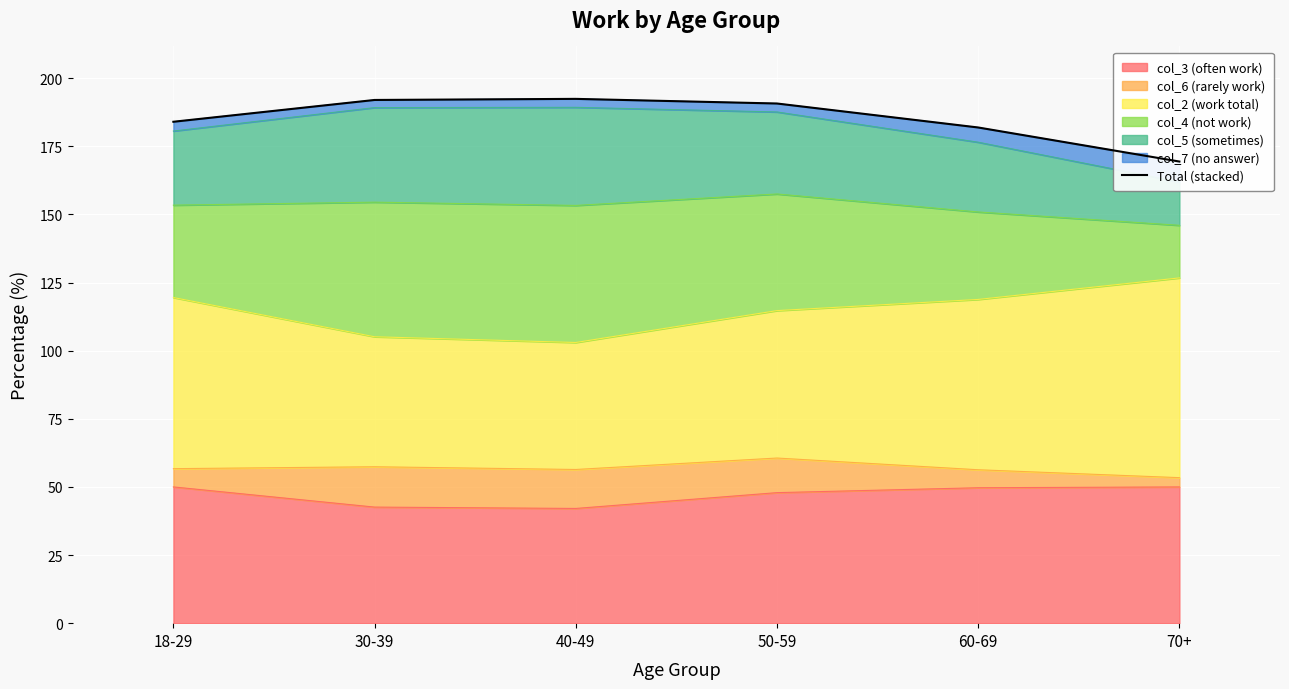

List the labels in order of value, smallest first.

70+, 60-69, 18-29, 50-59, 30-39, 40-49